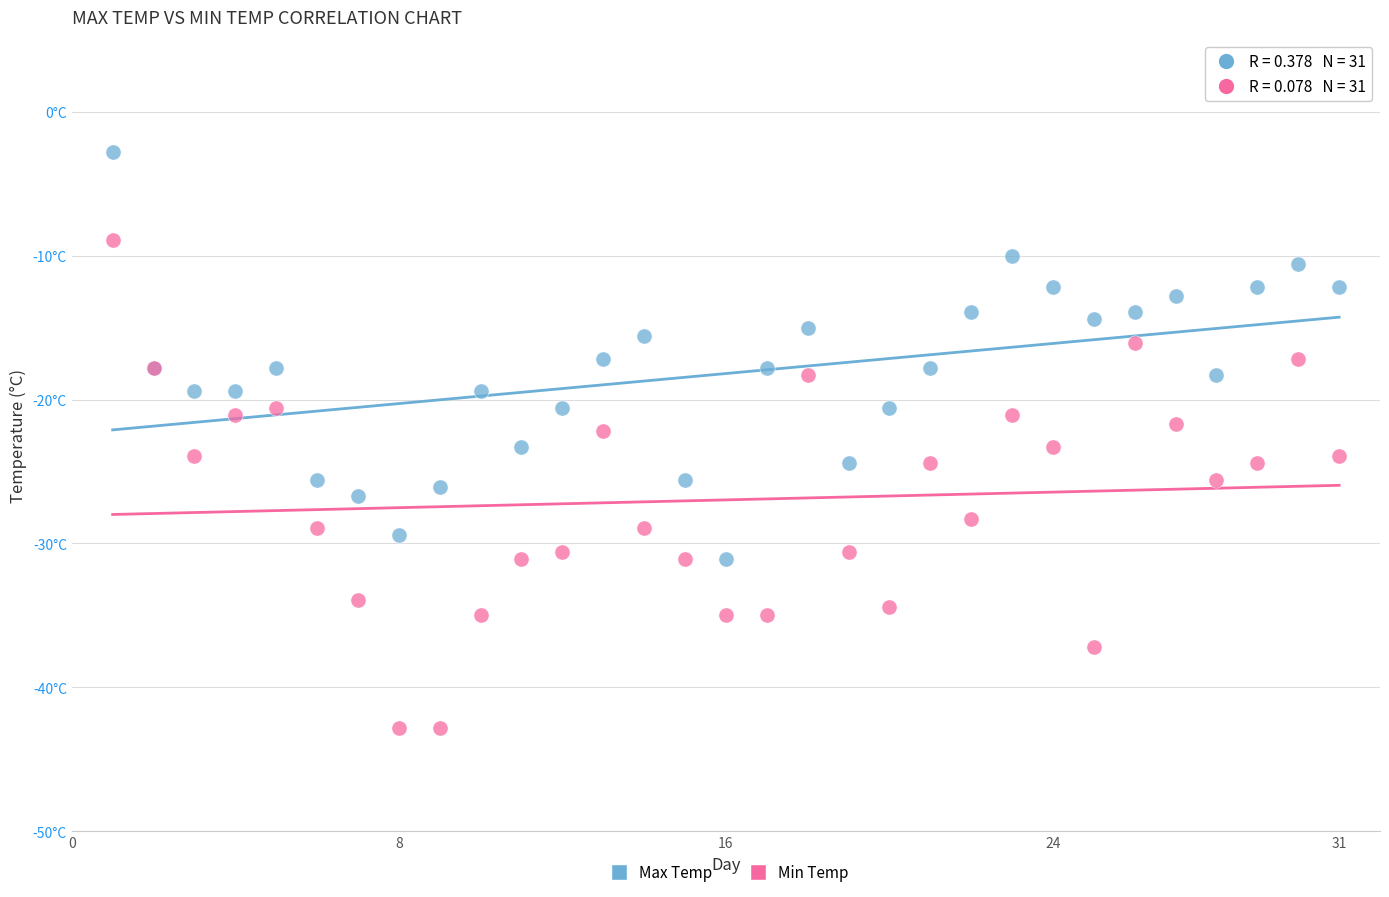

What are all the series names shown in the legend?

Max Temp, Min Temp